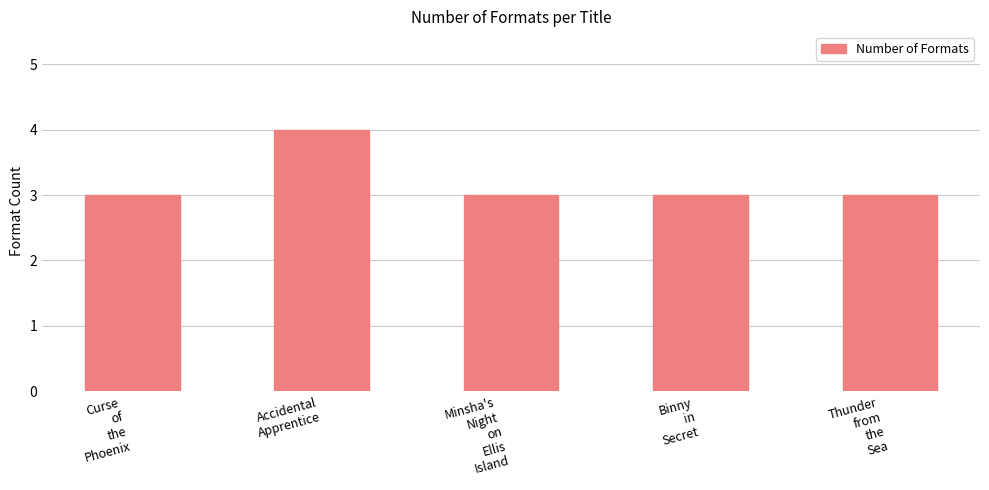

Reading left to right, what are all the values shown in this chart?

3	4	3	3	3